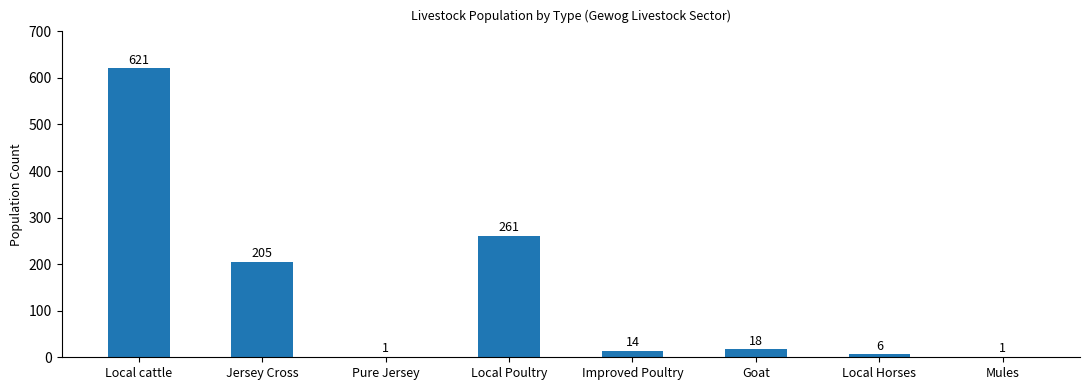

The chart shows a value of 261 at Local Poultry. True or false?

True